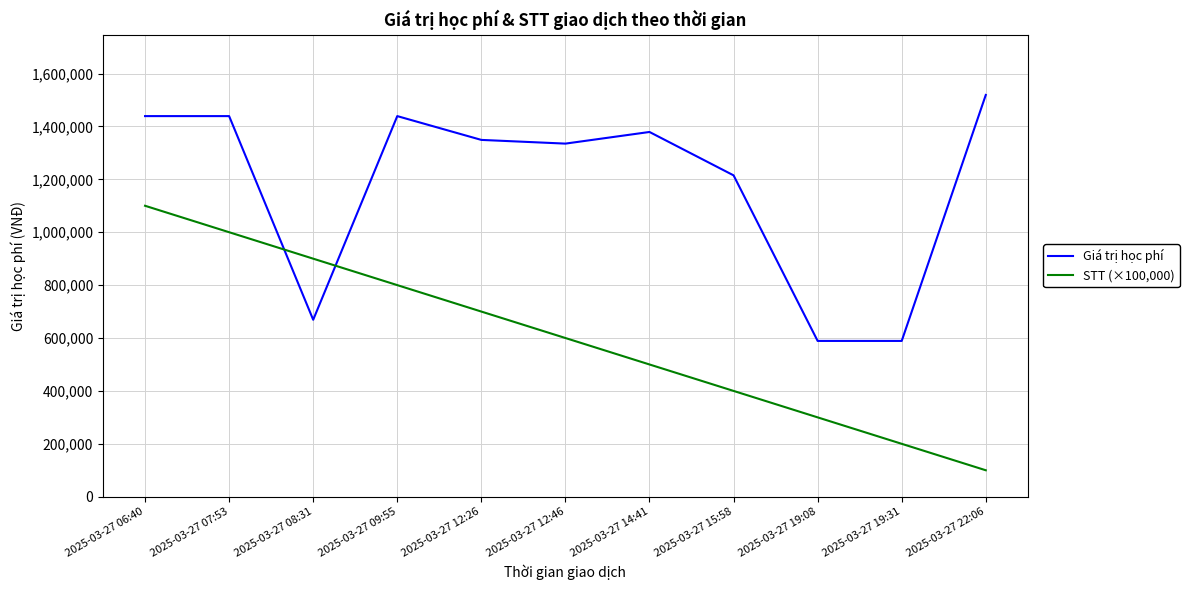

Which series ends up on top after the final intersection of STT (×100,000) and Giá trị học phí?

Giá trị học phí